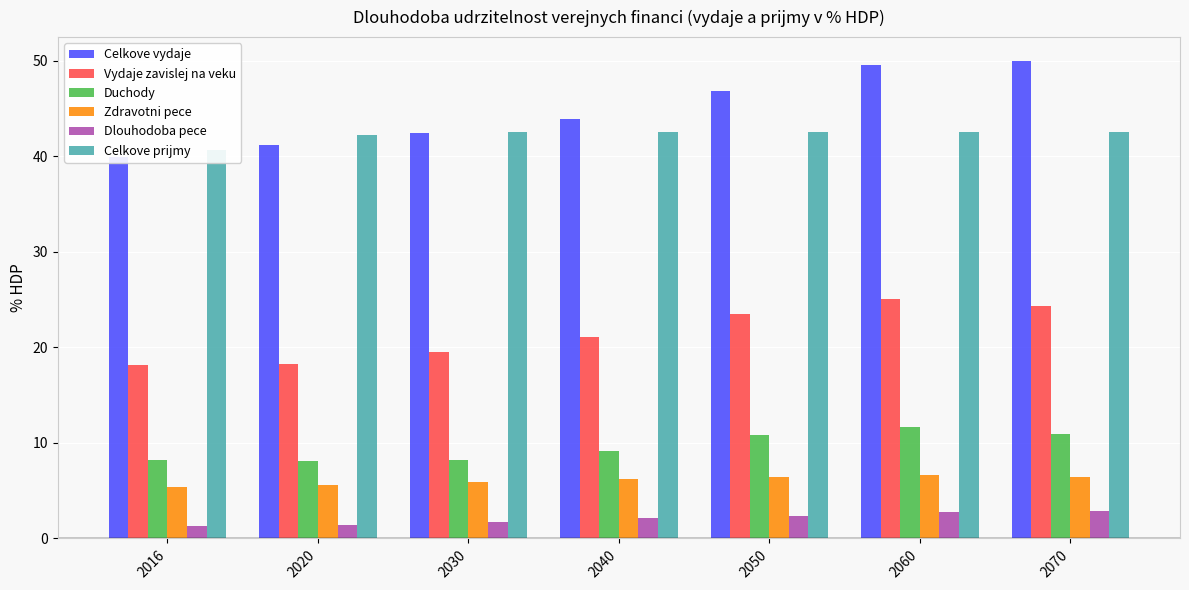

What is the difference between the Celkove prijmy values at 2016 and 2030?

1.8